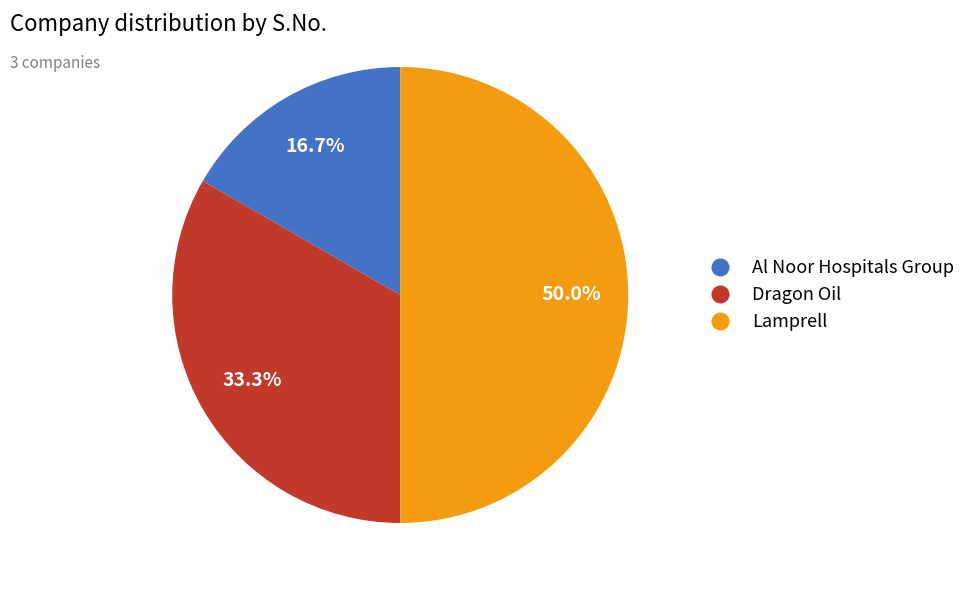

What is the largest slice in the pie chart?

Lamprell